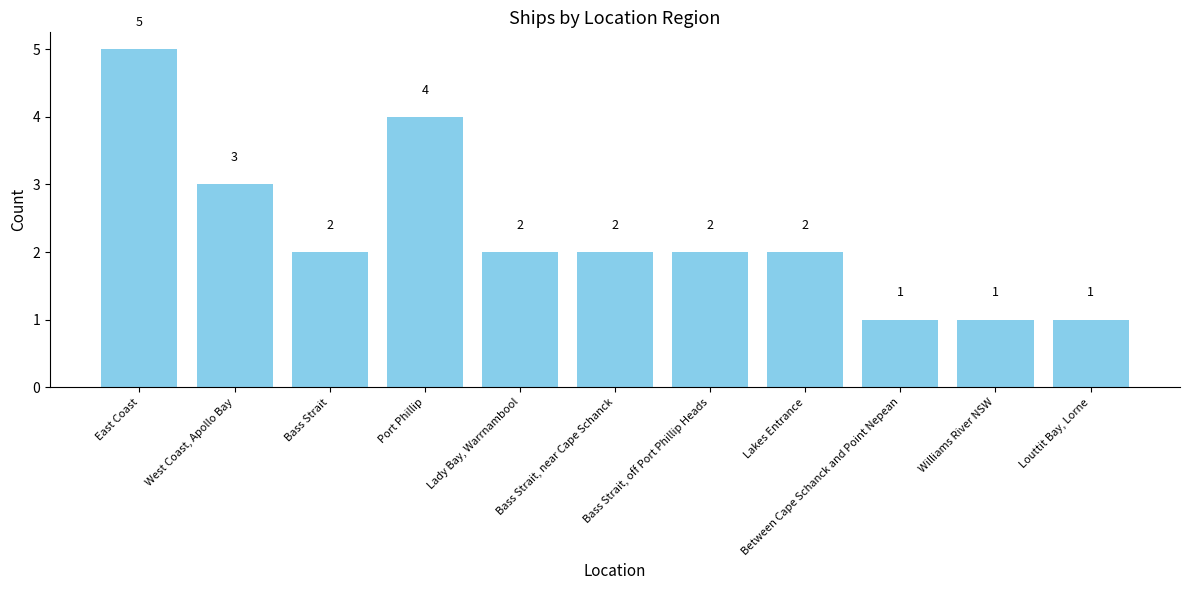

Approximately how many times larger is the value at Bass Strait, near Cape Schanck compared to Louttit Bay, Lorne?

2.0